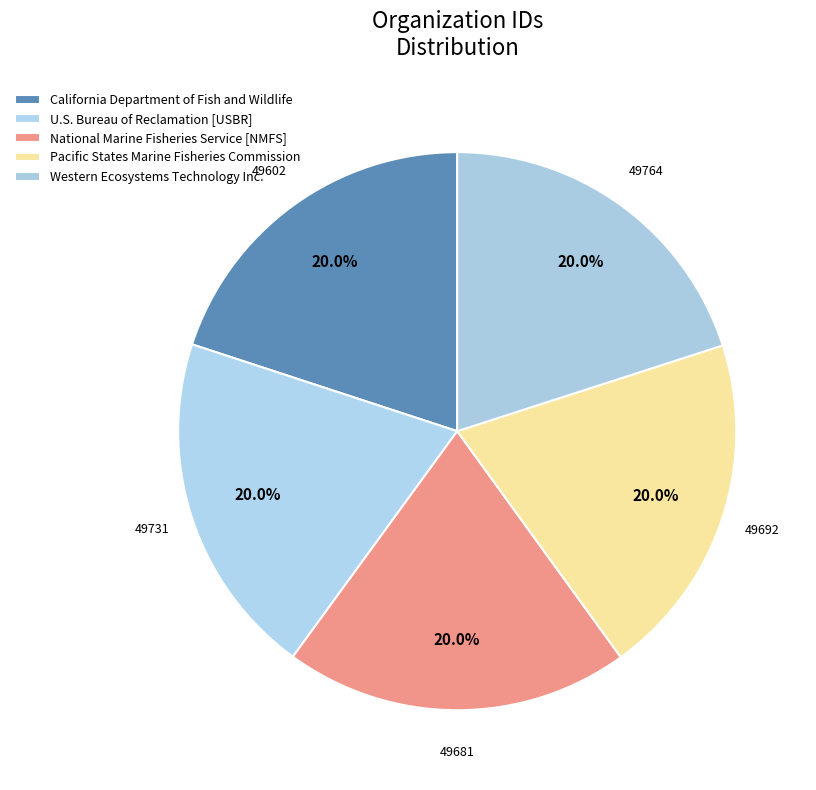

Is it true that California Department of Fish and Wildlife is 20% of the pie?

True